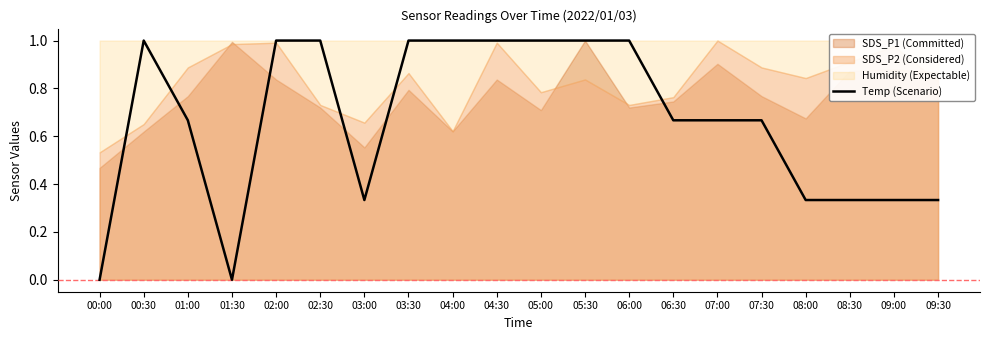

What is the label of the 16th point from the right?

02:00